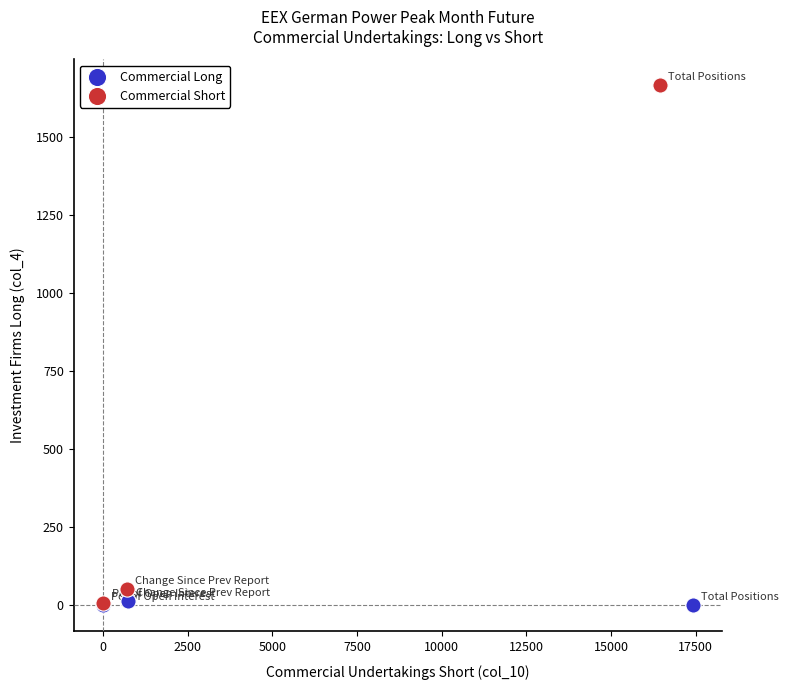

Which series has the largest Y range (max minus min)?

Commercial Short